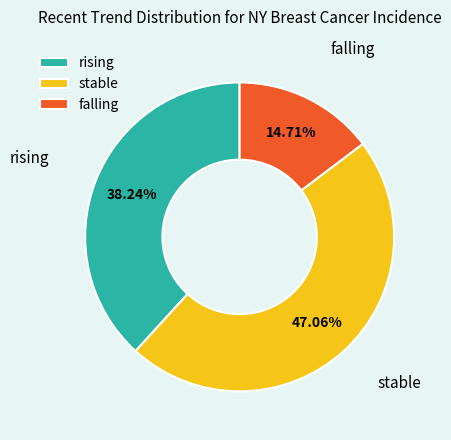

To the nearest percent, what portion does stable represent?

47%